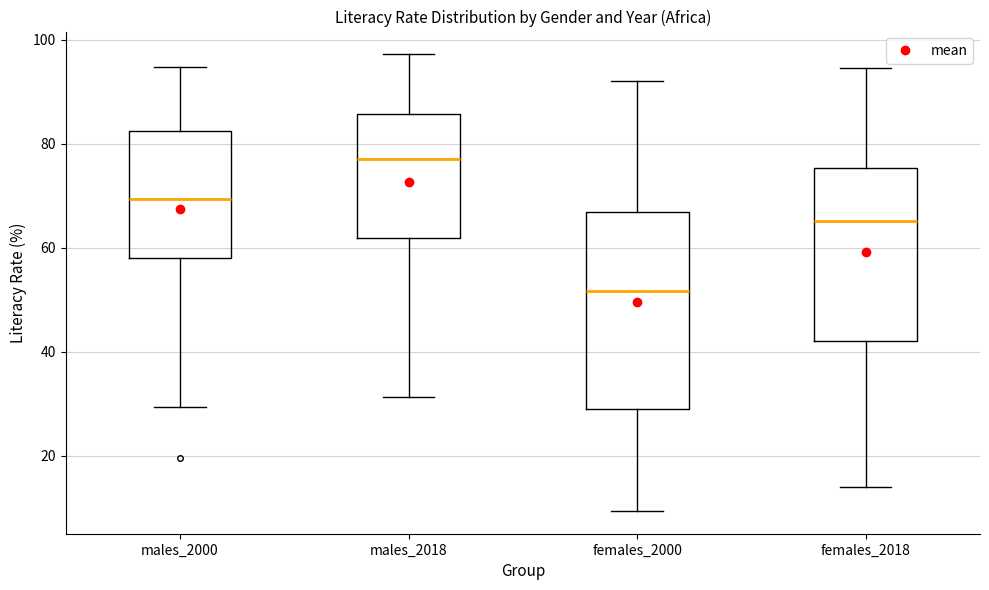

Reading left to right, read every box against the y-axis: the position of its median line, the range the box covers, and the ends of its whiskers. The values are not printed on the chart, so give them approximately, as read against the axis.

males_2000: median 70, box 58 to 82, whiskers 30 to 94
males_2018: median 78, box 62 to 86, whiskers 32 to 98
females_2000: median 52, box 28 to 66, whiskers 10 to 92
females_2018: median 66, box 42 to 76, whiskers 14 to 94